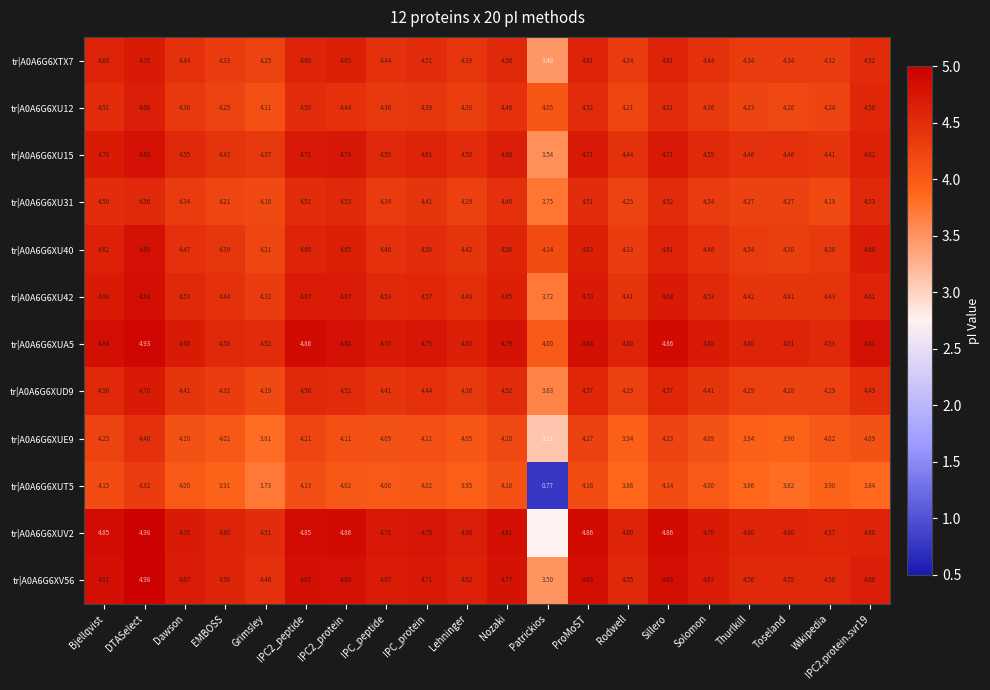

Rank the series at IPC2.protein.svr19 from highest to lowest value.

tr|A0A6G6XUA5, tr|A0A6G6XU40, tr|A0A6G6XV56, tr|A0A6G6XU15, tr|A0A6G6XU42, tr|A0A6G6XUV2, tr|A0A6G6XU12, tr|A0A6G6XU31, tr|A0A6G6XTX7, tr|A0A6G6XUD9, tr|A0A6G6XUE9, tr|A0A6G6XUT5